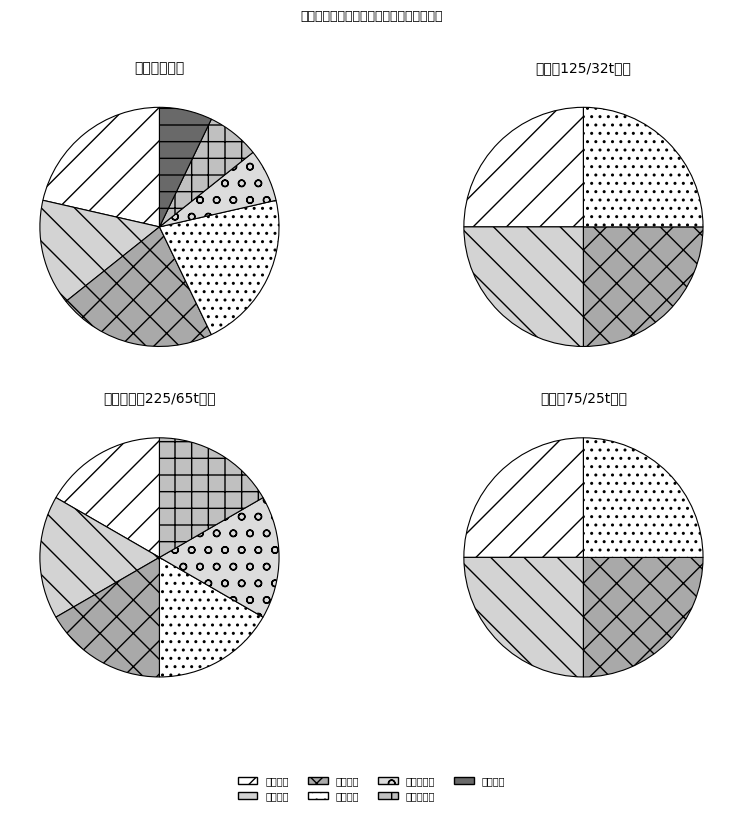

The 主小车电机 slice represents 1% of the pie. True or false?

False